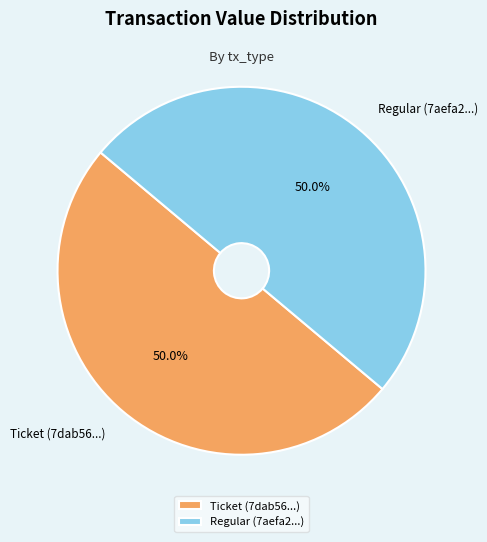

What is the ratio of the value at Ticket (7dab56...) to the value at Regular (7aefa2...)?

1.0